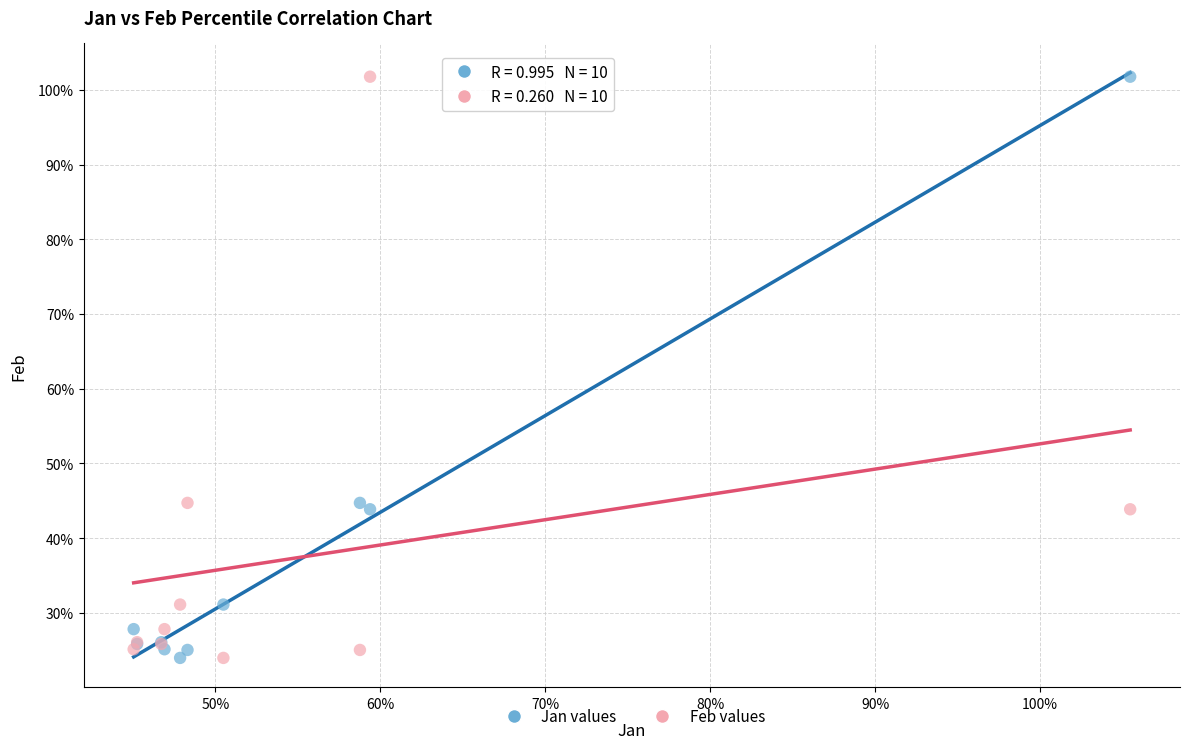

What are all the series names shown in the legend?

Jan values, Feb values